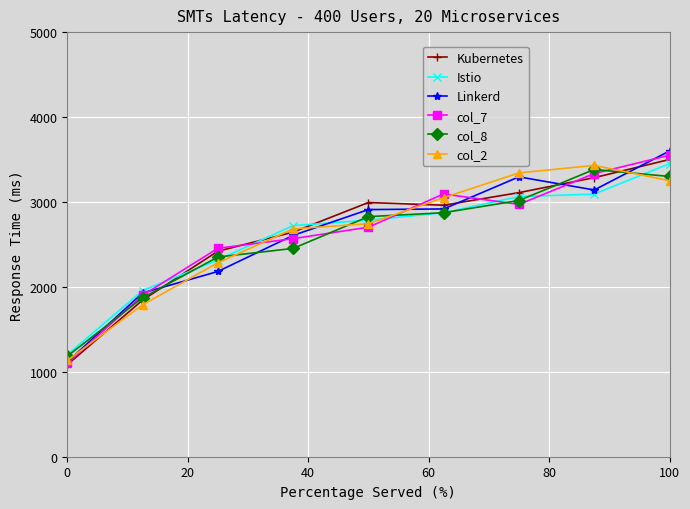

How many lines are shown in the chart?

6